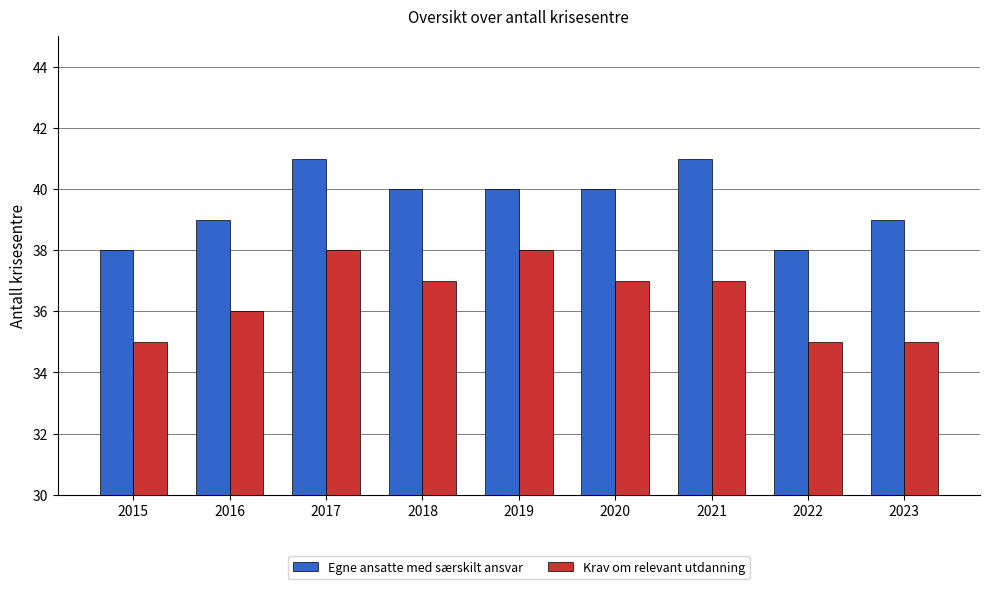

The value of Krav om relevant utdanning at 2019 is 38. True or false?

True